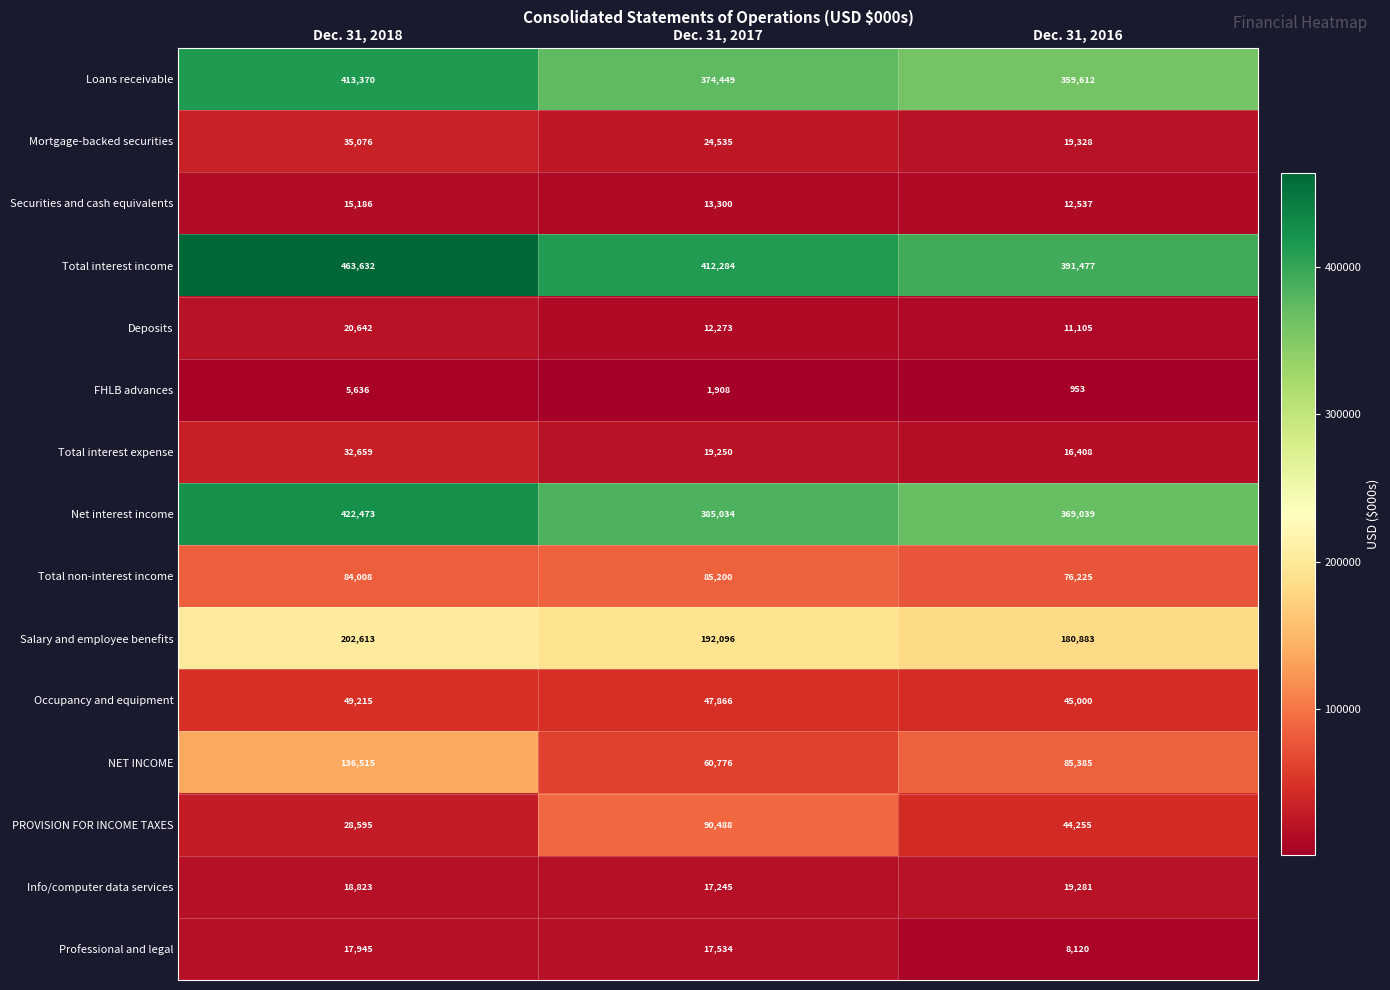

Count the number of data series in this chart.

15